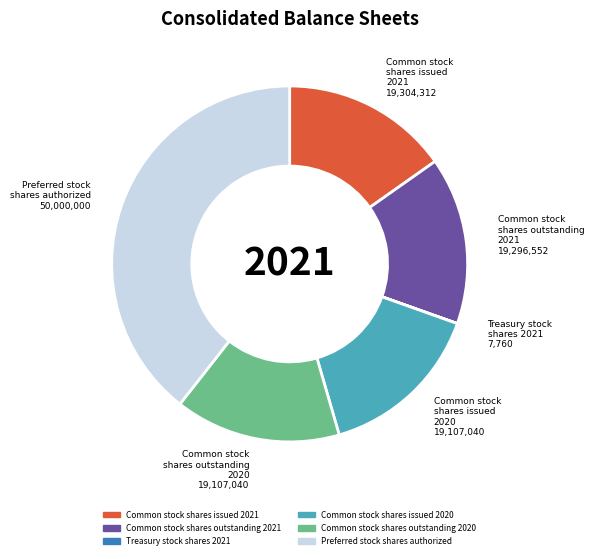

Is it true that Common stock shares outstanding 2021 is 15% of the pie?

True